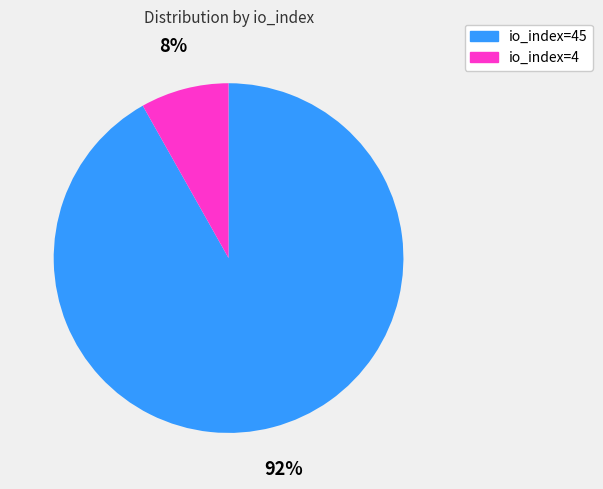

Is there any slice that represents more than half of the pie?

Yes